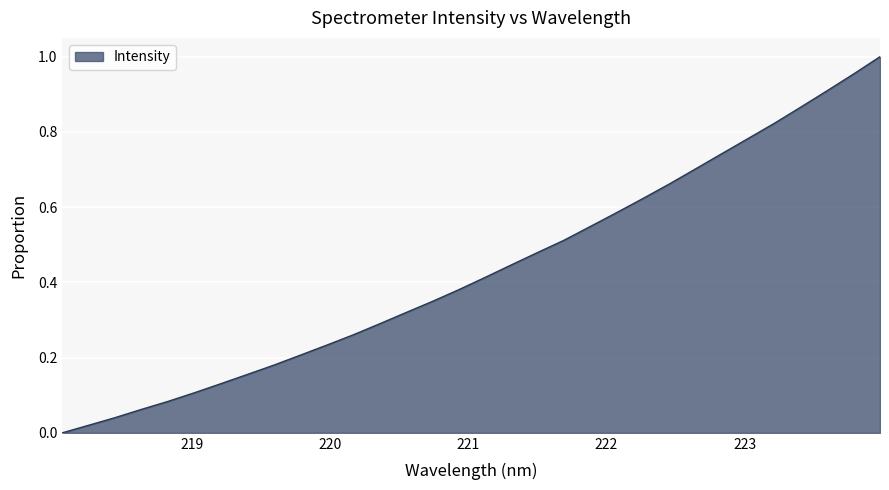

True or false: the data has more than 2 interior local peaks.

False